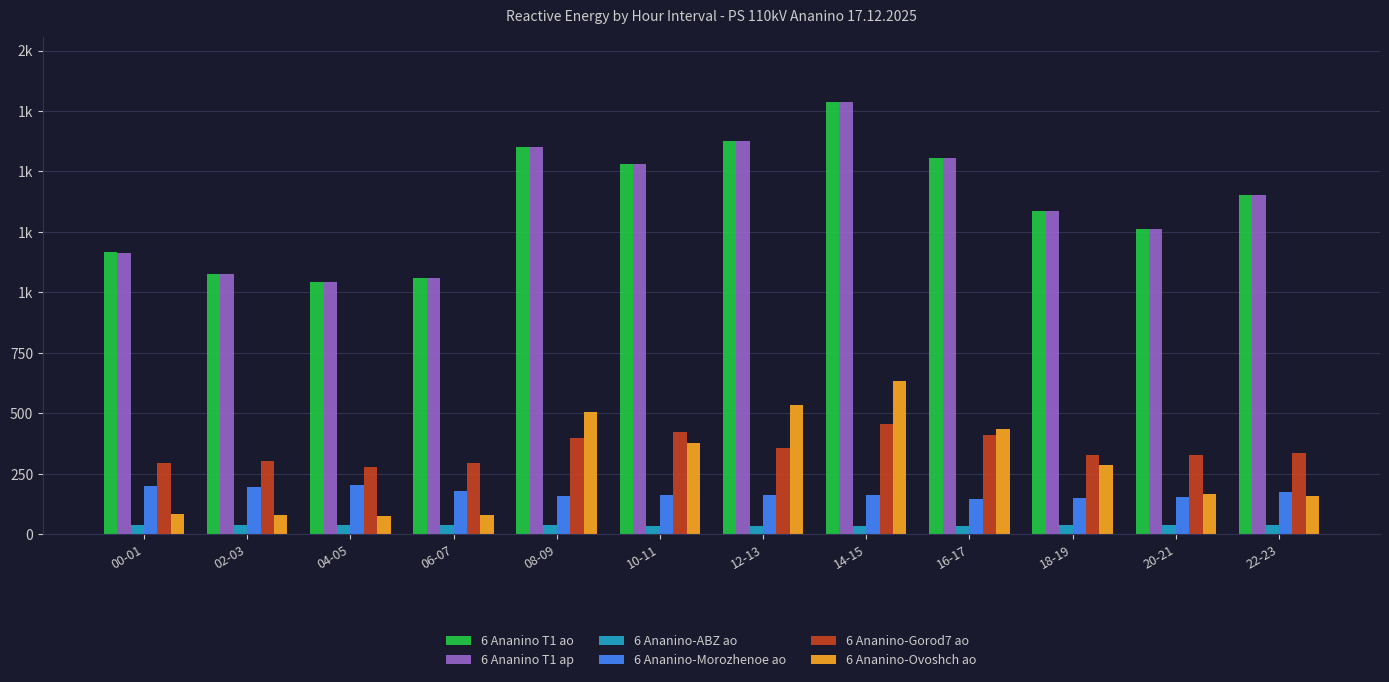

What is the value of the 6 Ananino-Gorod7 ao bar at the 4th from the left?

293.0